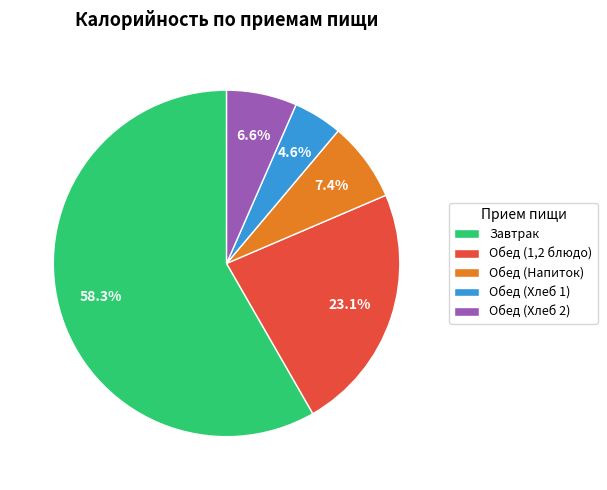

Rank the categories by value from highest to lowest.

Завтрак, Обед (1,2 блюдо), Обед (Напиток), Обед (Хлеб 2), Обед (Хлеб 1)